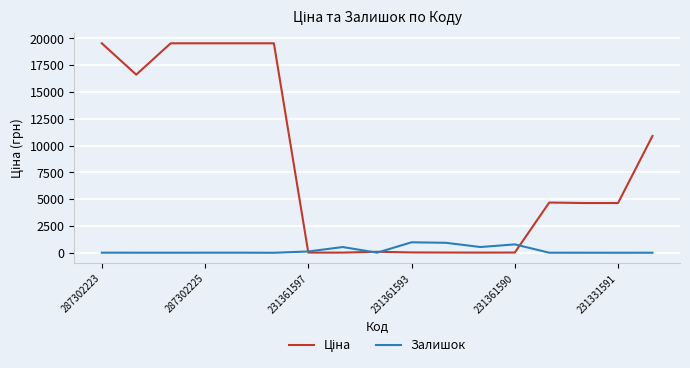

What is the maximum value for Залишок?

977.0